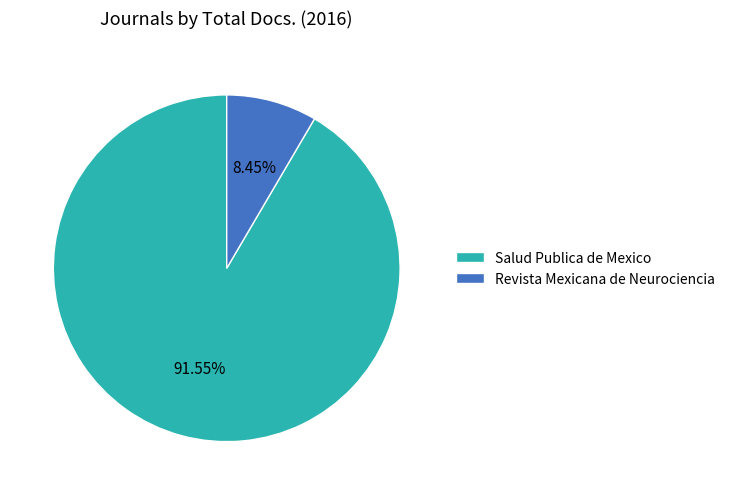

Which category has the biggest portion of the pie?

Salud Publica de Mexico